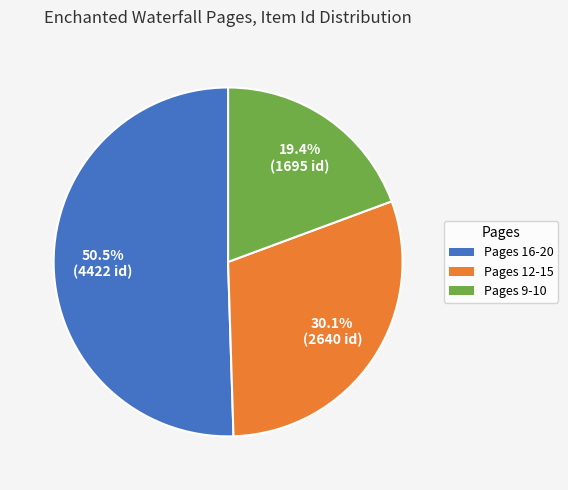

Is there any slice that represents more than half of the pie?

Yes